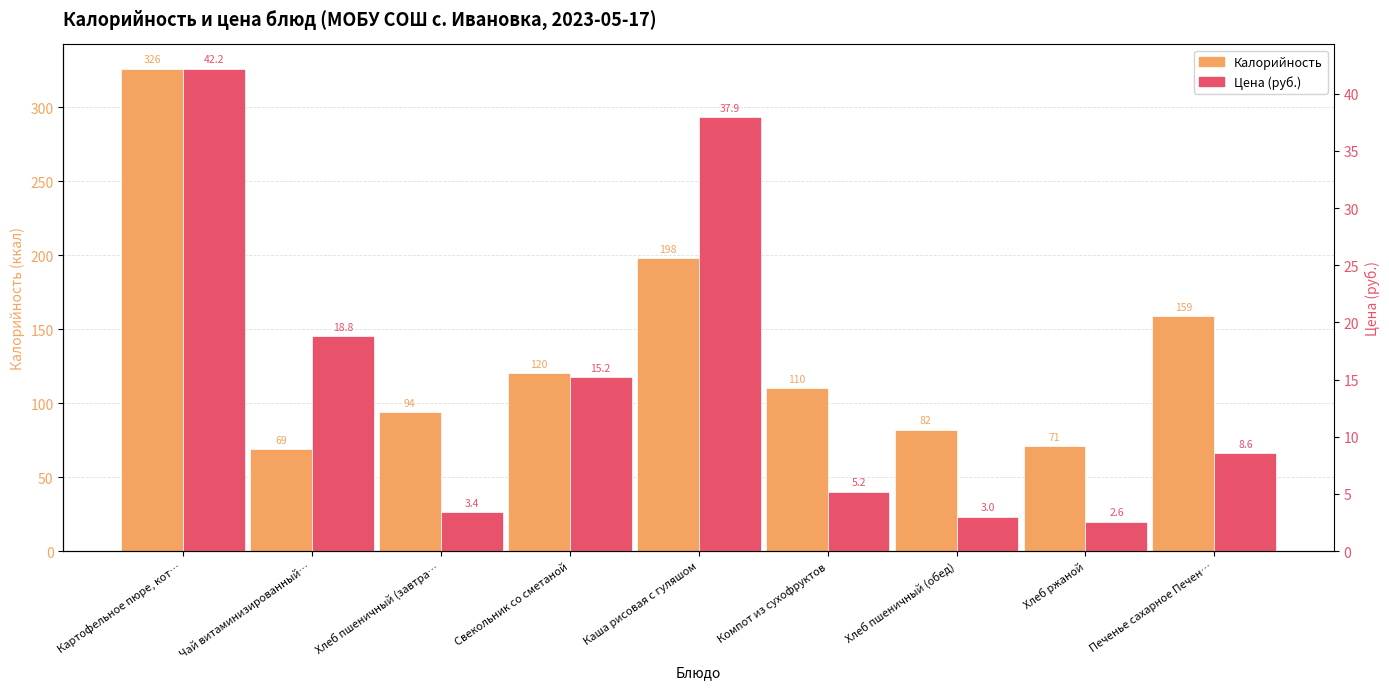

Does the chart contain any negative values?

No